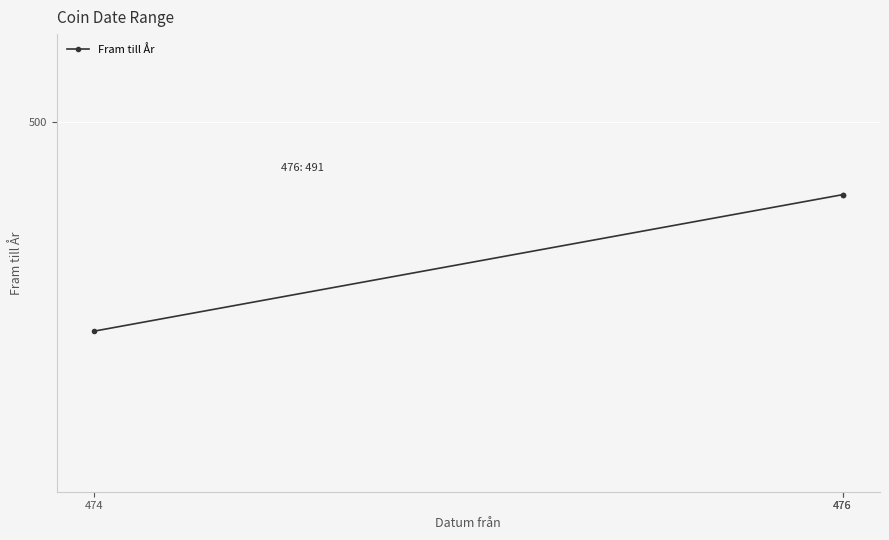

At which category does the chart reach its peak across all series?

476